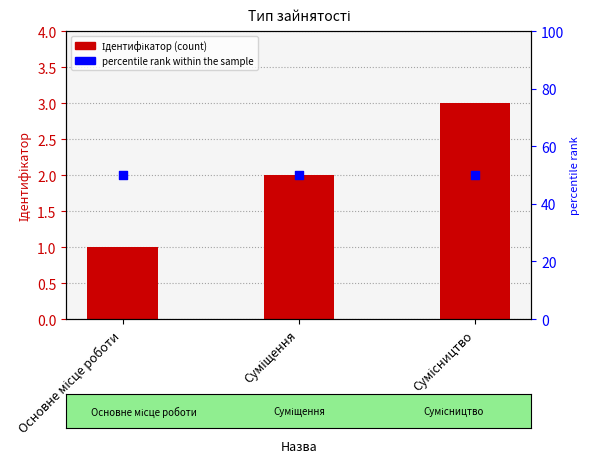

What are all the series names shown in the legend?

Ідентифікатор, percentile rank within the sample